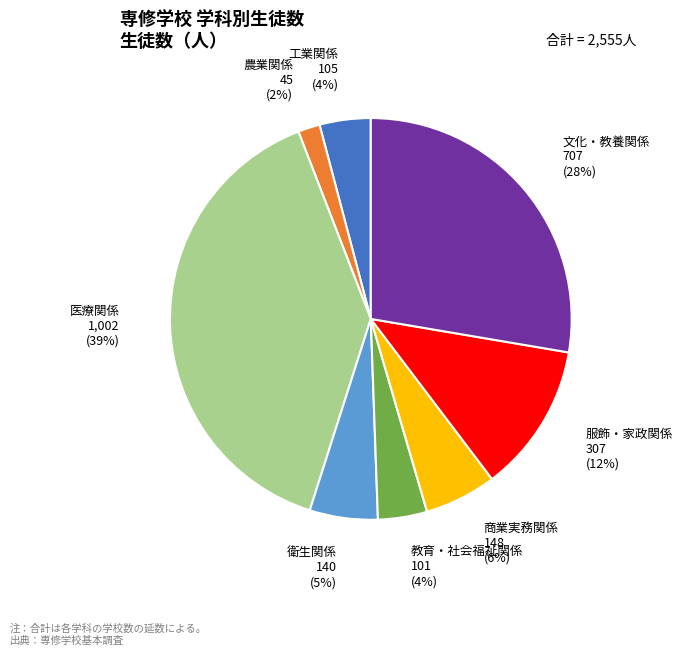

Do 商業実務関係 and 農業関係 together represent more than half of the pie?

No